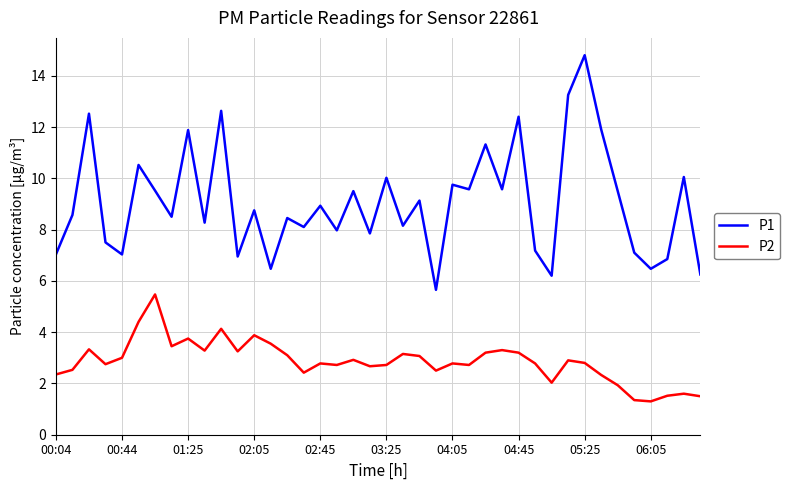

What is the difference between the maximum and minimum values in the P2 series?

4.2